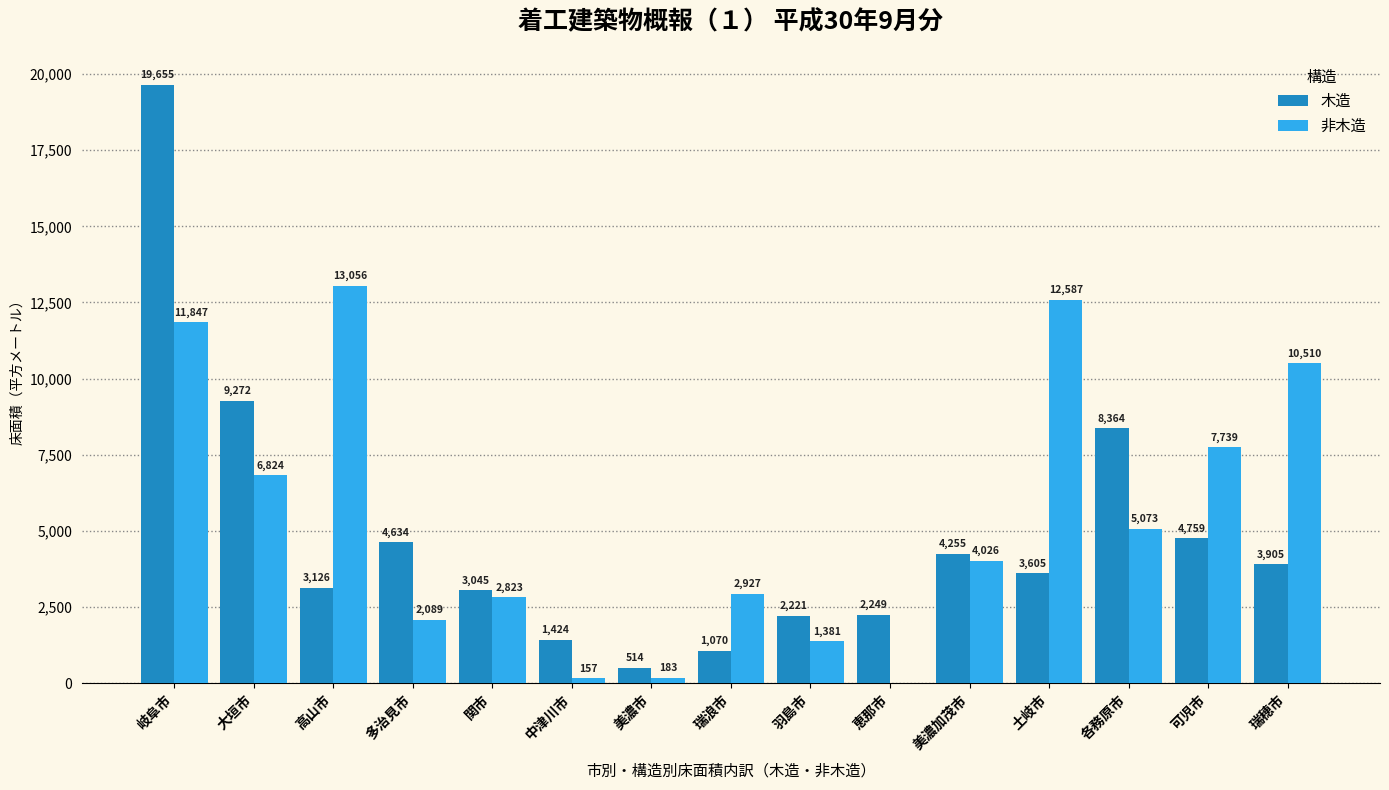

Between 関市 and 羽島市, which series saw the biggest shift?

非木造